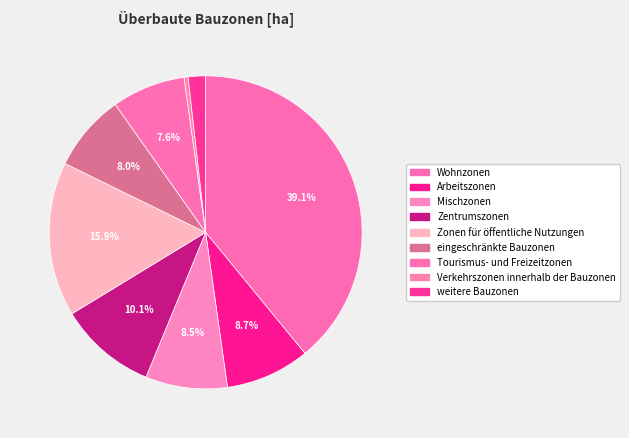

How many slices are in this pie chart?

9